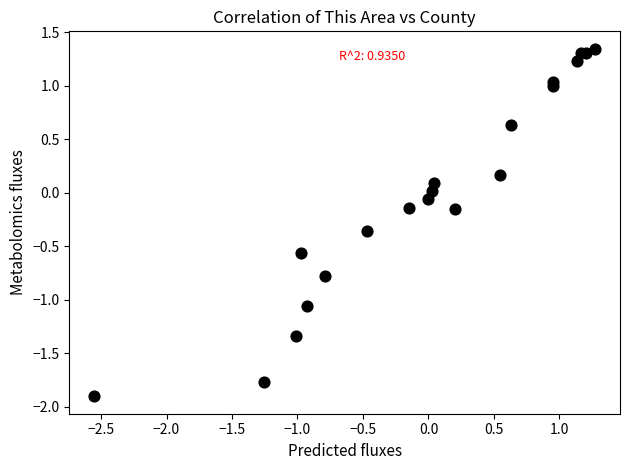

What is the range of Y values (max minus min)?

3.2